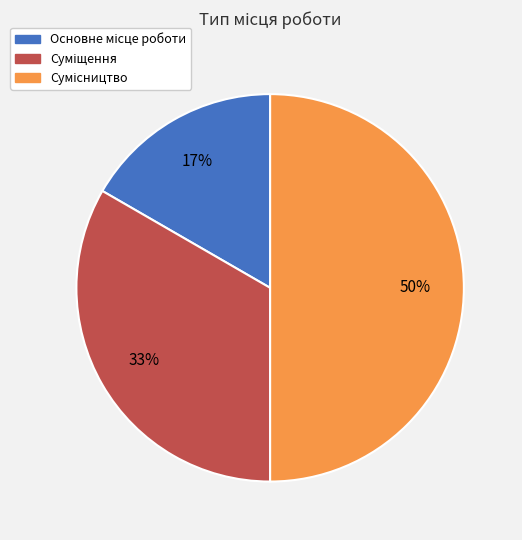

To the nearest percent, what is the difference between the largest and smallest slice percentages?

33%